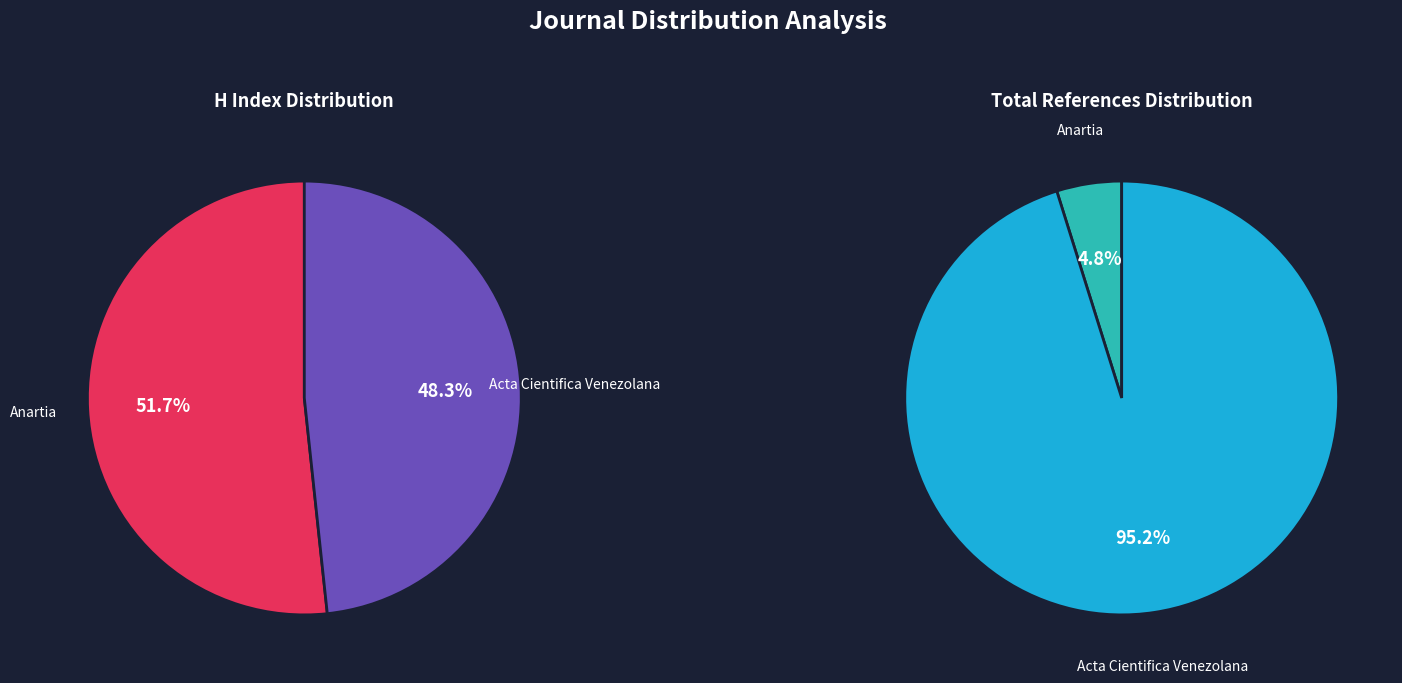

How many slices are in this pie chart?

2